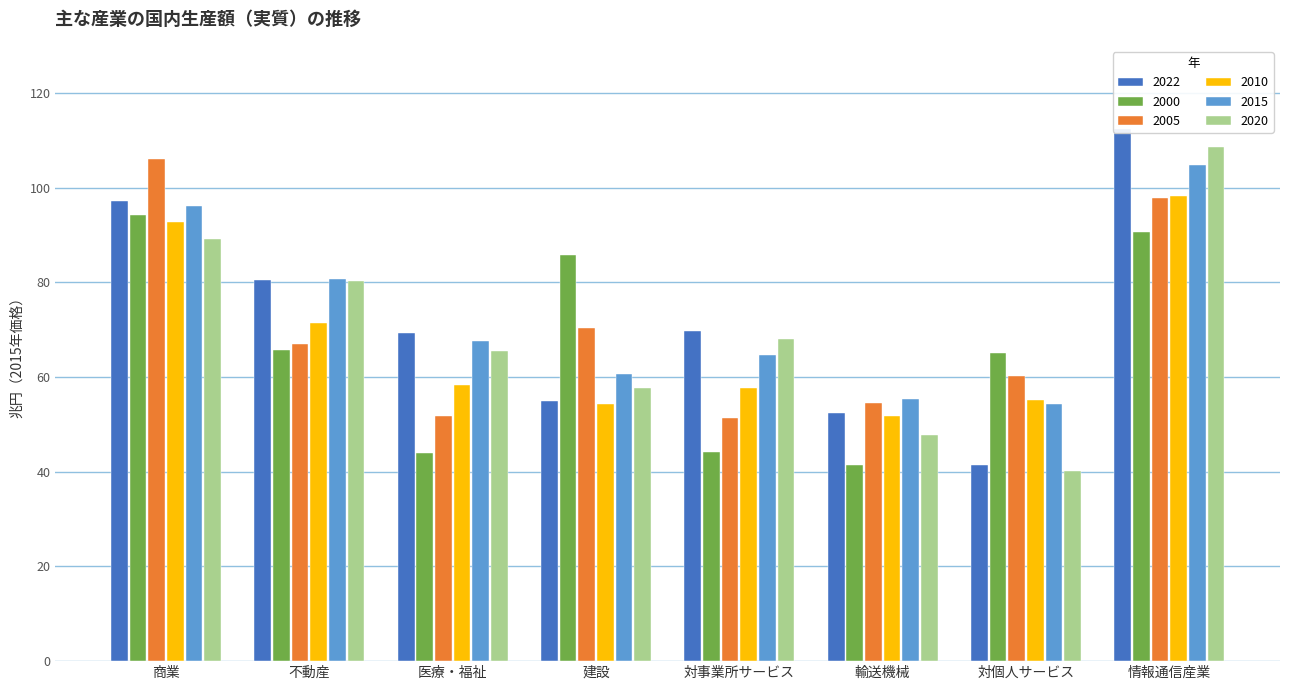

True or false: 2022 has a value of 101.0 at 対事業所サービス.

False